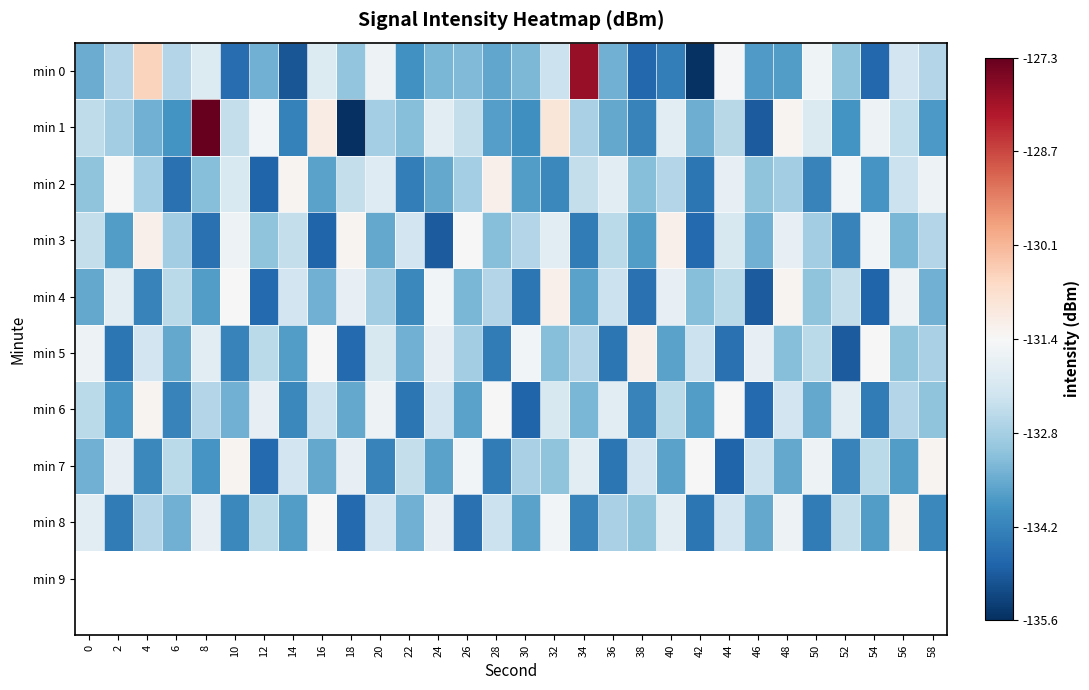

What is the difference between the highest and lowest values at 10?

3.3